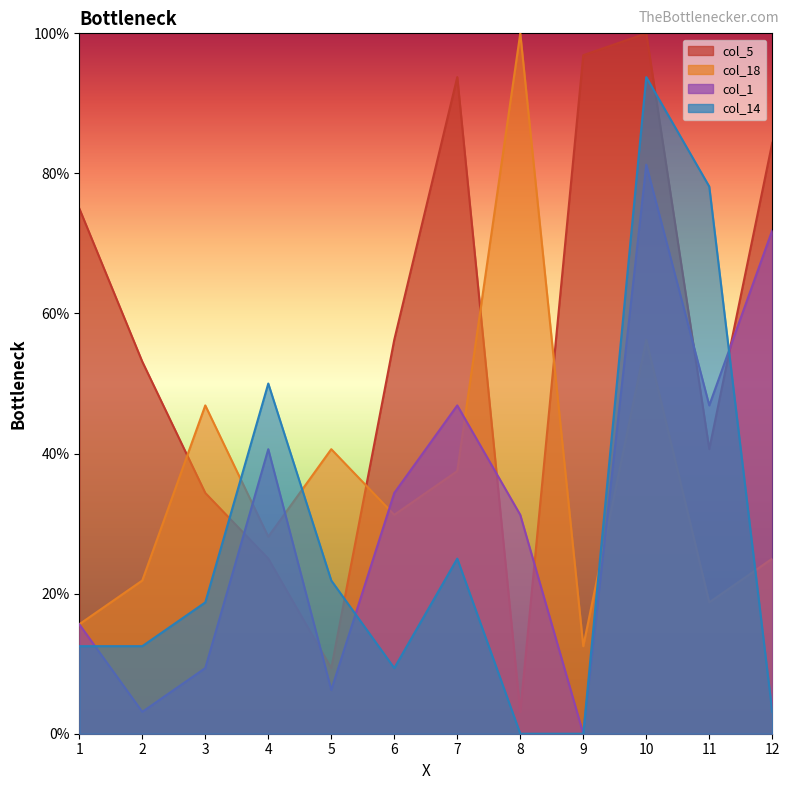

In col_5, how many points are higher than both neighbors (excluding endpoints)?

2